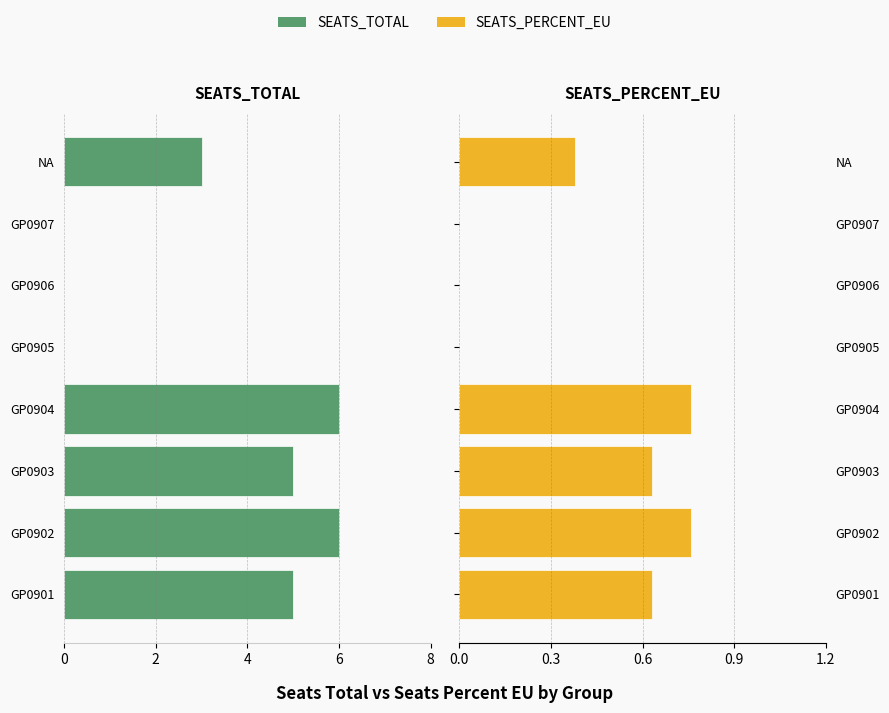

What are all the series names shown in the legend?

SEATS_TOTAL, SEATS_PERCENT_EU